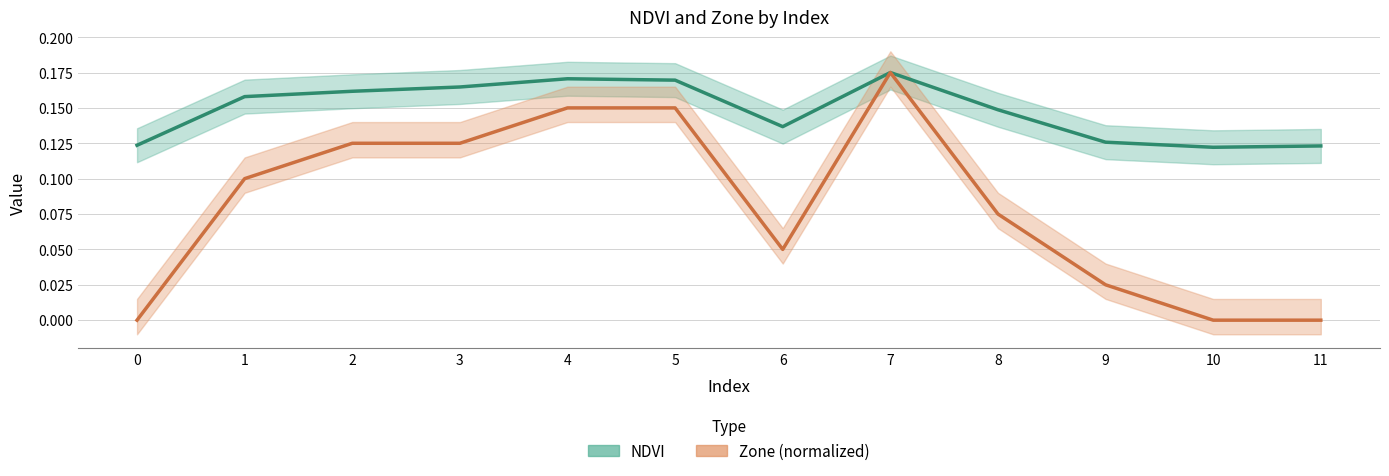

At how many categories does at least one series exceed 0?

12